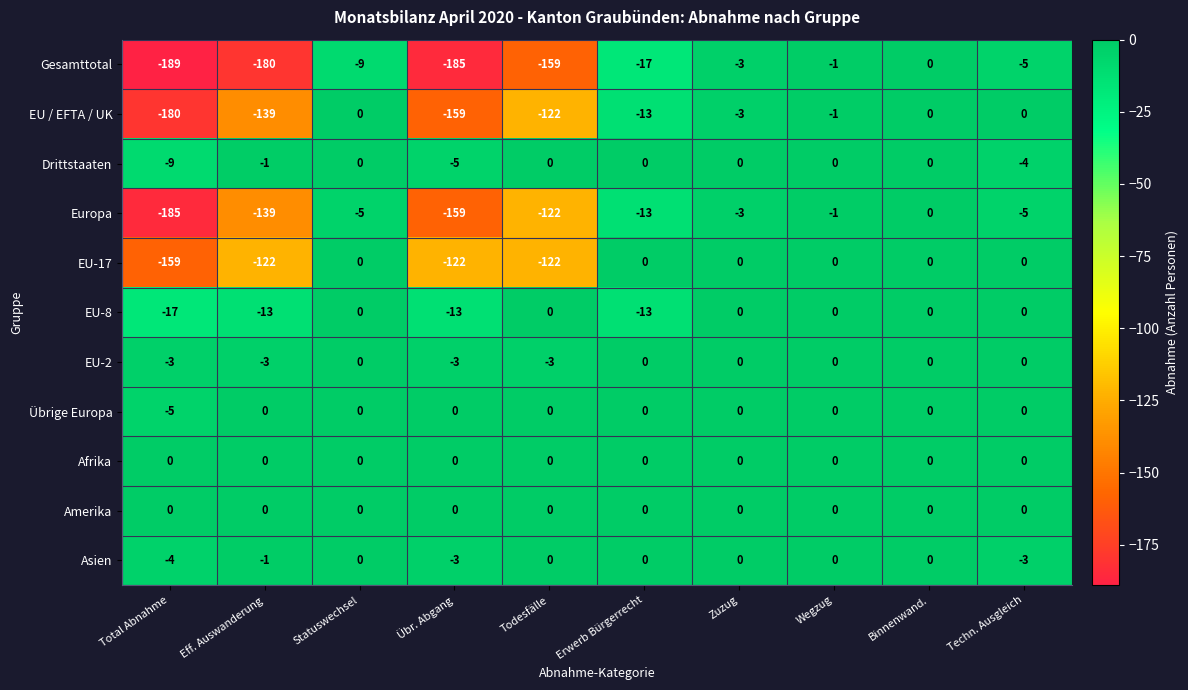

At which category does the chart reach its minimum across all series?

Total Abnahme